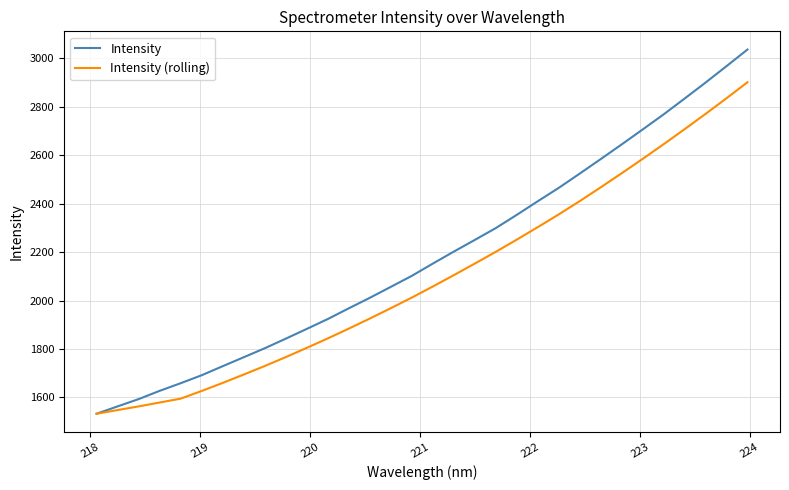

Rank the series by their average value, from lowest to highest.

Intensity (rolling), Intensity